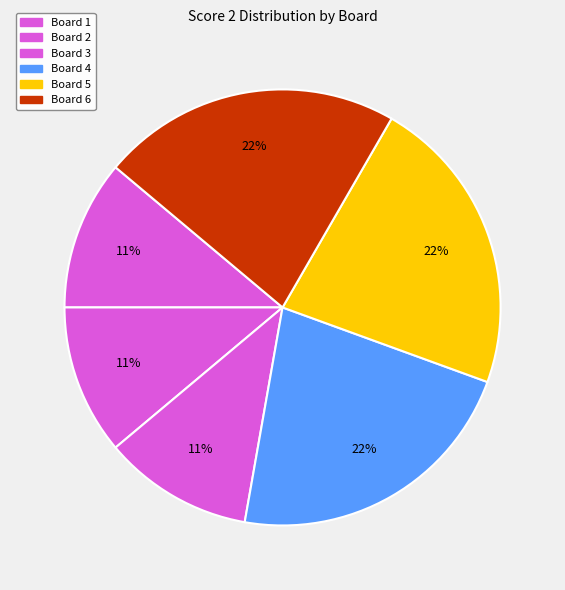

Is the sum of Board 2 and Board 1 greater than half?

No